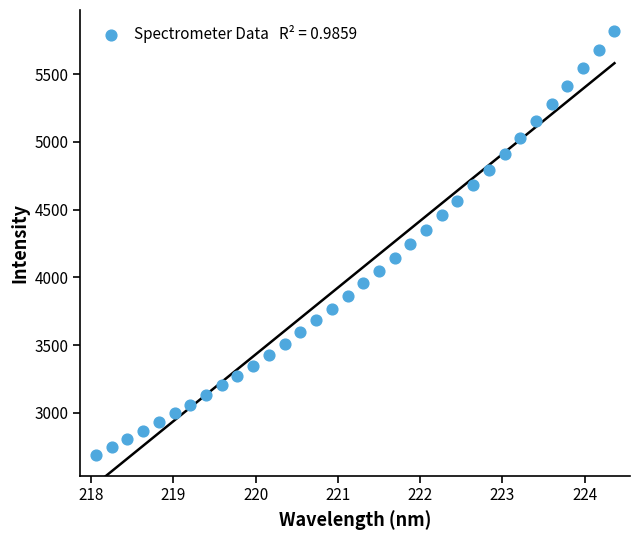

What is the range of Y values (max minus min)?

3122.4